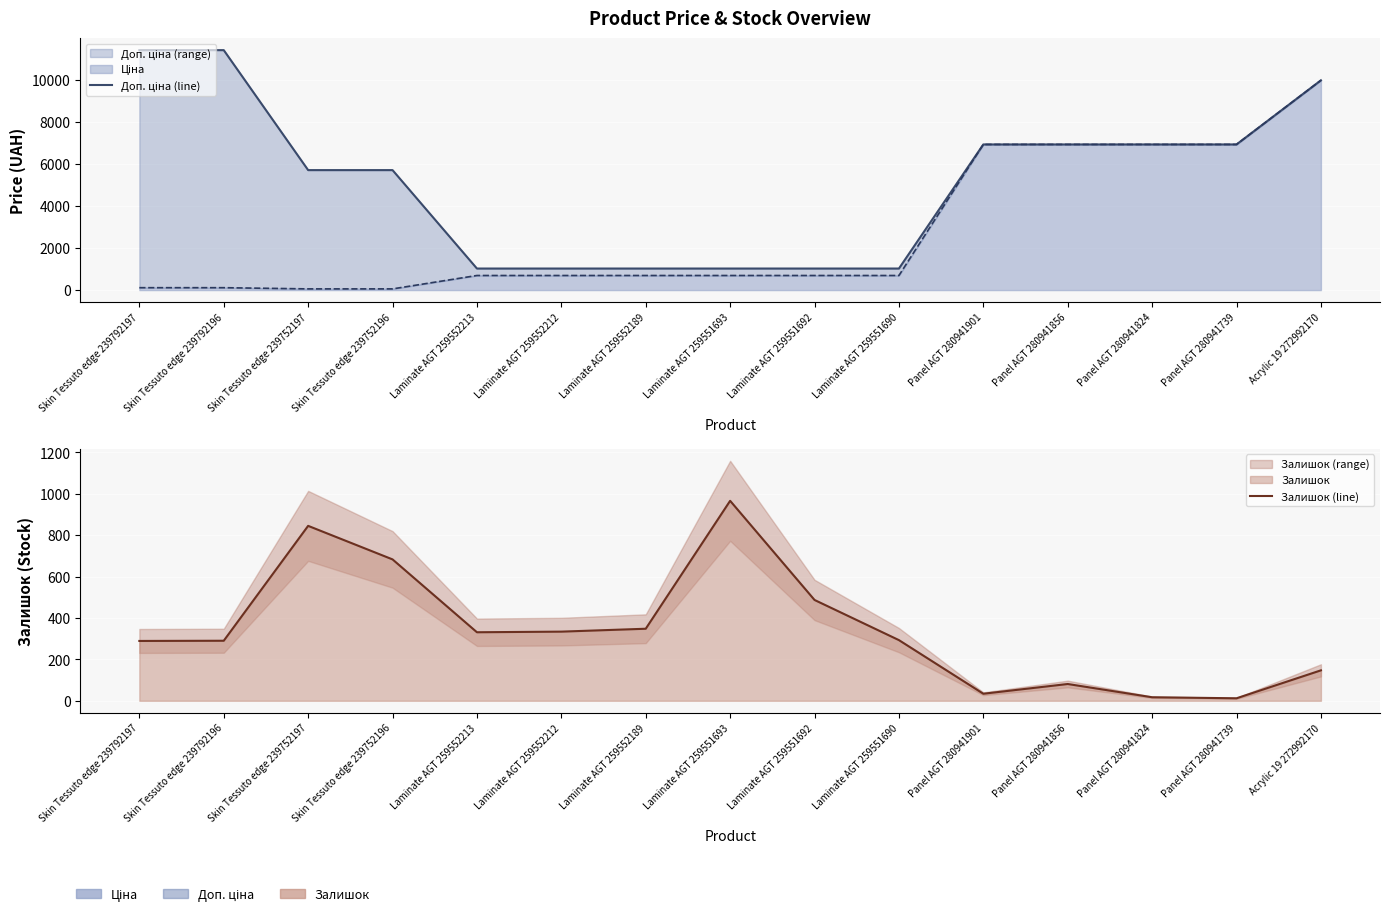

True or false: Залишок (line) and Доп. ціна (line) cross at least once.

False